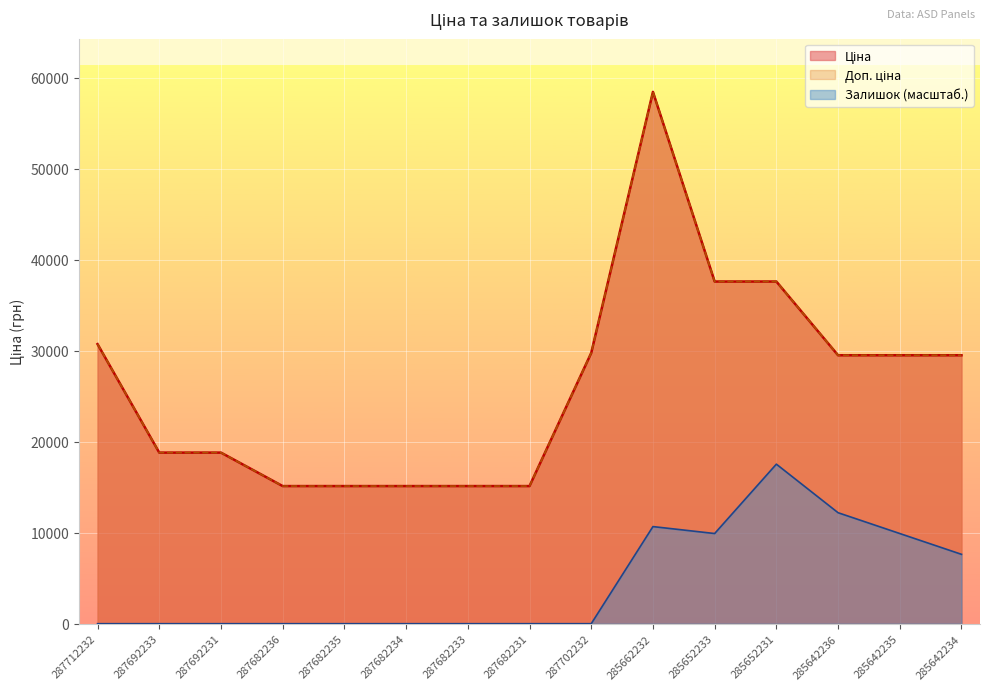

True or false: Залишок and Доп. ціна cross at least once.

False